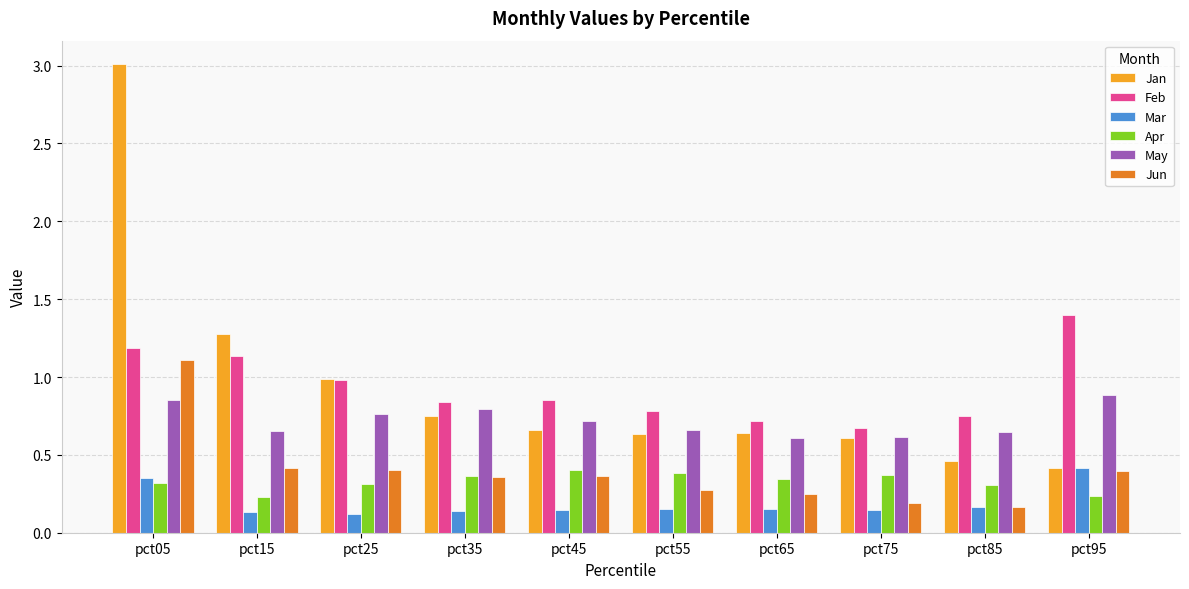

What is the difference between the highest and lowest values at pct05?

2.7